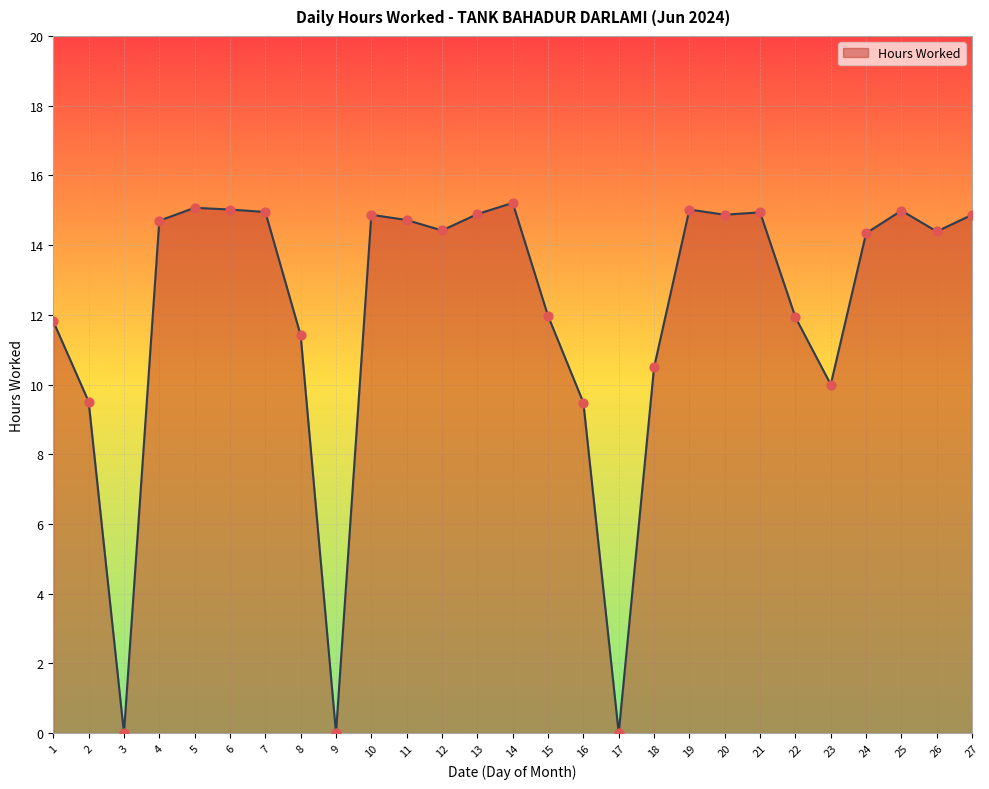

What is the ratio of the value at 4 to the value at 10?

1.0